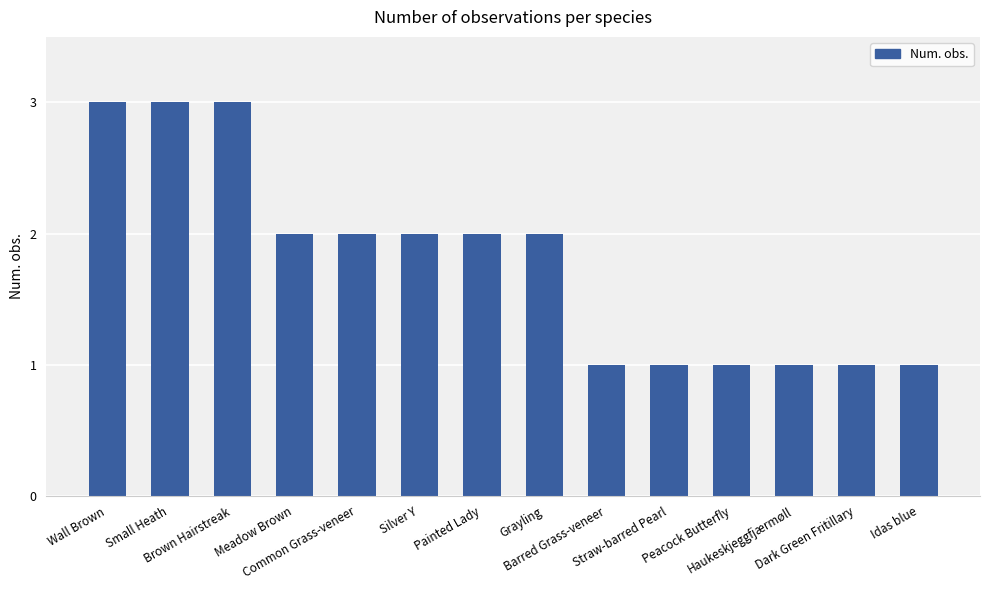

Read the value at Painted Lady.

2